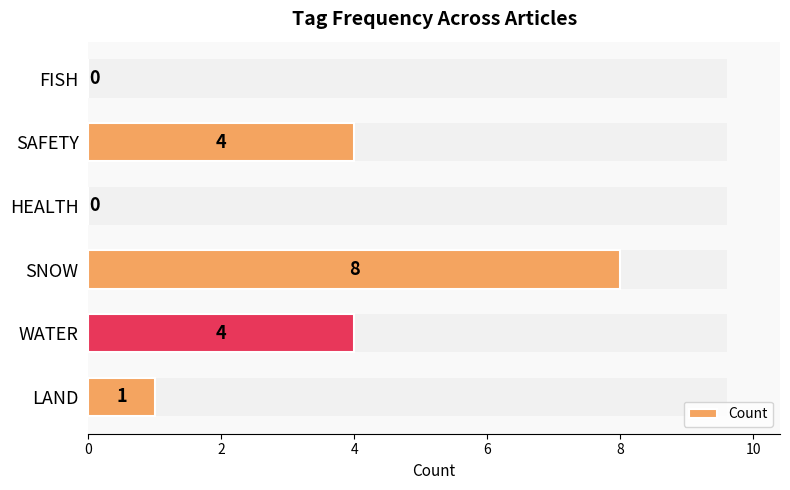

What is the value of the 5th bar from the left?

4